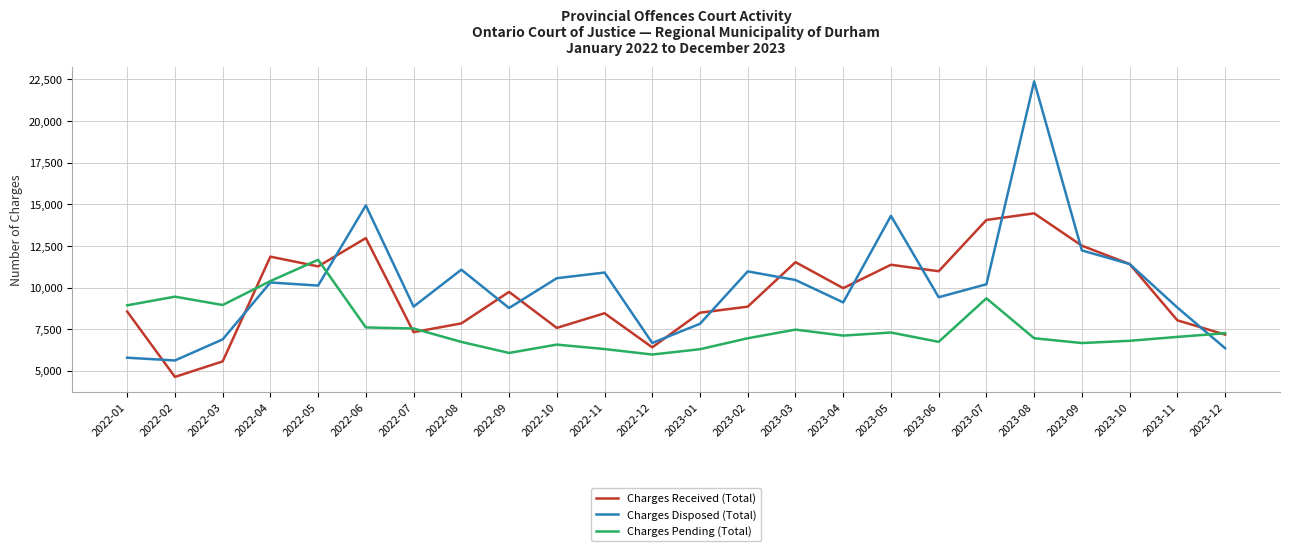

What are all the series names shown in the legend?

Charges Received (Total), Charges Disposed (Total), Charges Pending (Total)